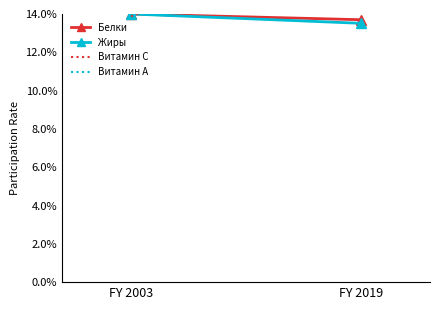

Which series has the largest total across all categories?

Витамин А (ref)